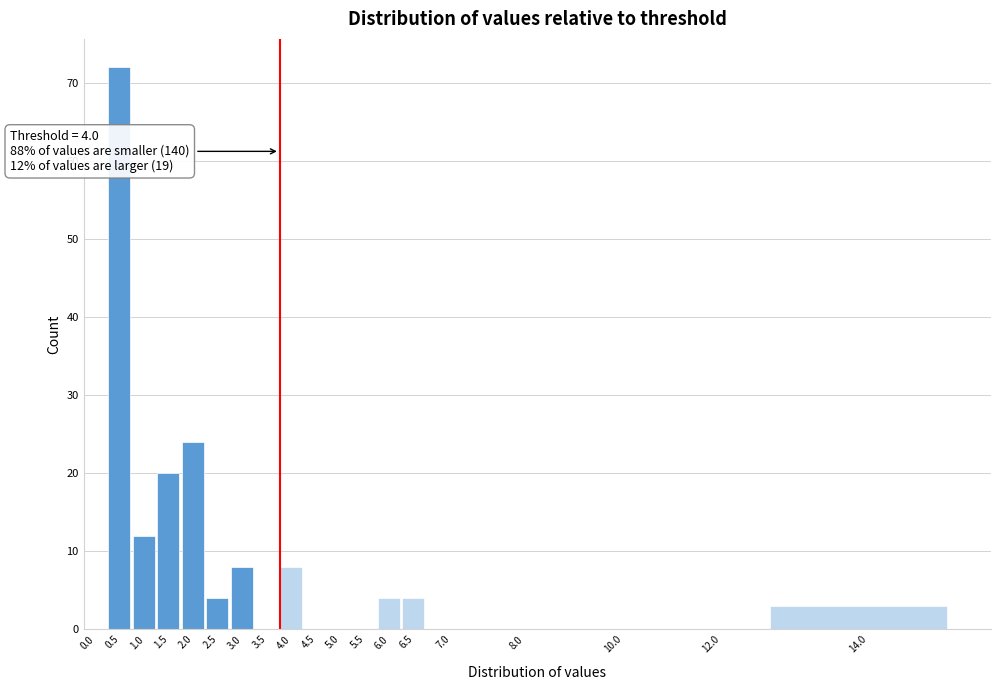

Reading left to right, what are all the values shown in this chart?

0.0=0	0.5=72	1.0=12	1.5=20	2.0=24	2.5=4	3.0=8	3.5=0	4.0=8	4.5=0	5.0=0	5.5=0	6.0=4	6.5=4	7.0=0	8.0=0	10.0=0	12.0=0	14.0=3